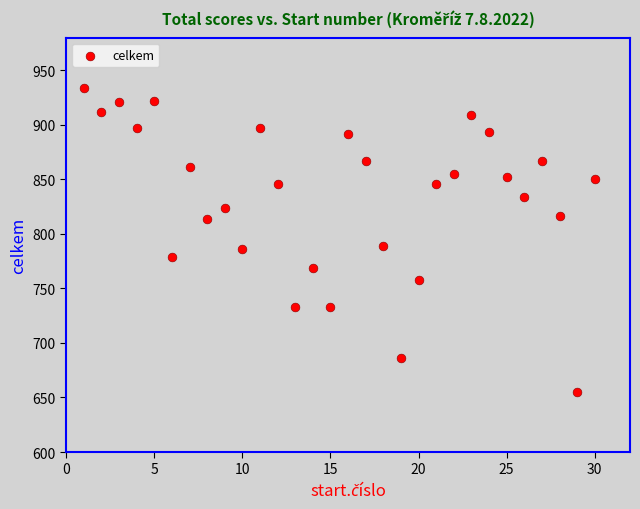

What is the range of Y values (max minus min)?

279